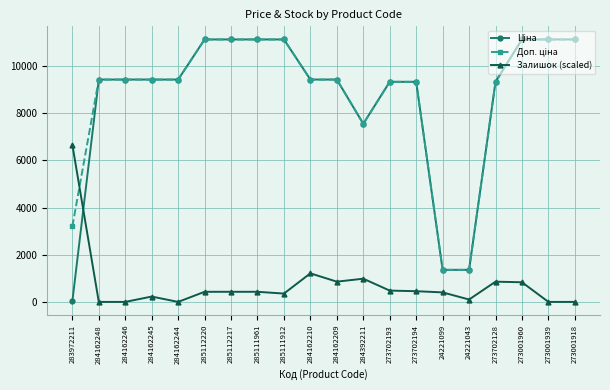

At how many categories does at least one series exceed 3798?

18